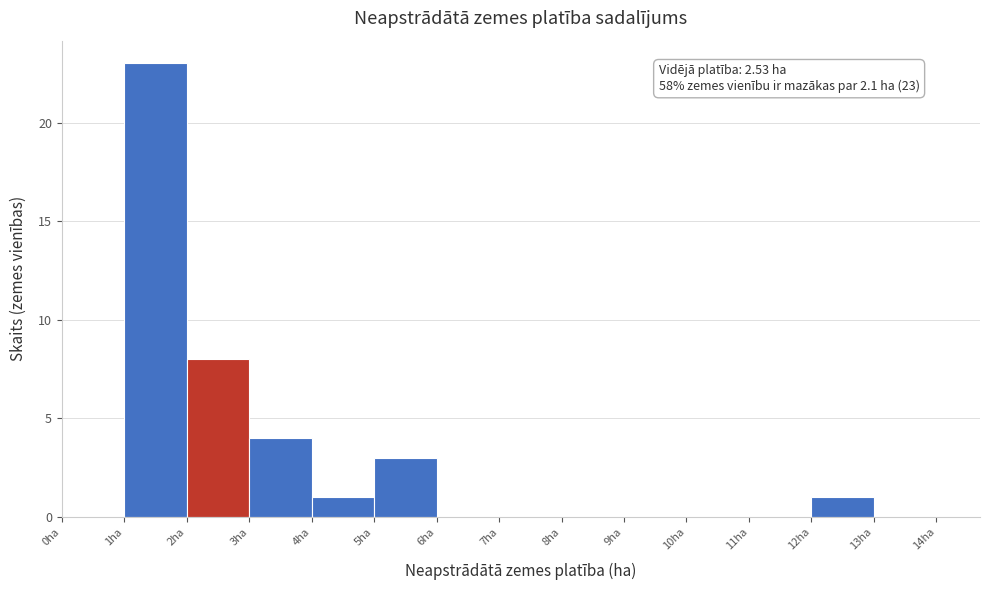

Which range on the x-axis has the tallest bar?

1 to 2